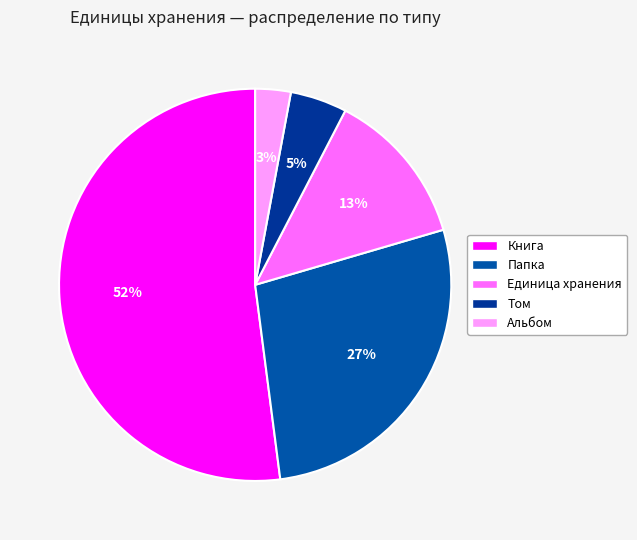

To the nearest percent, what percentage of the pie is Книга?

52%